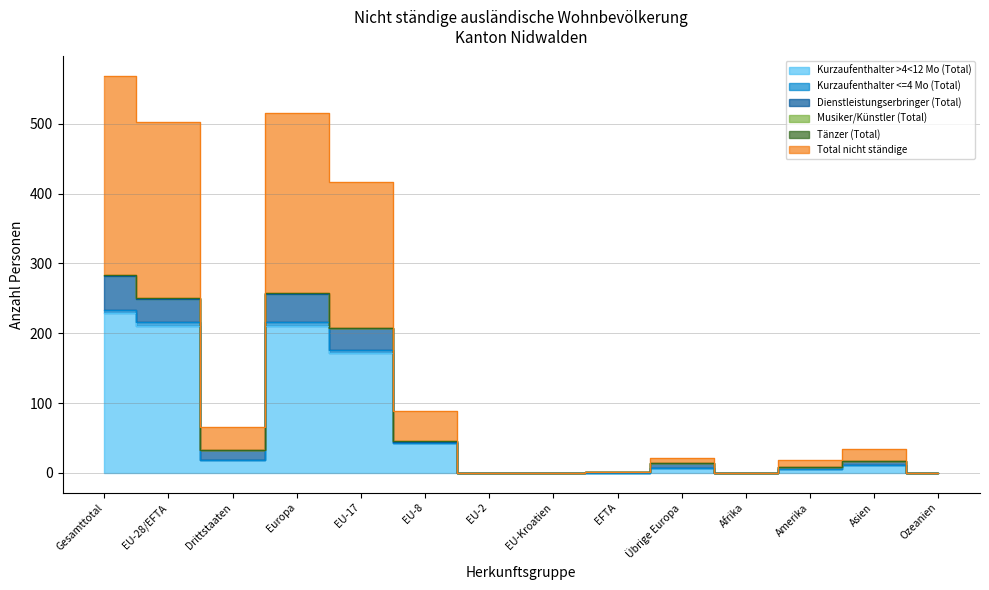

How many interior local valleys does the Total nicht ständige series have?

2